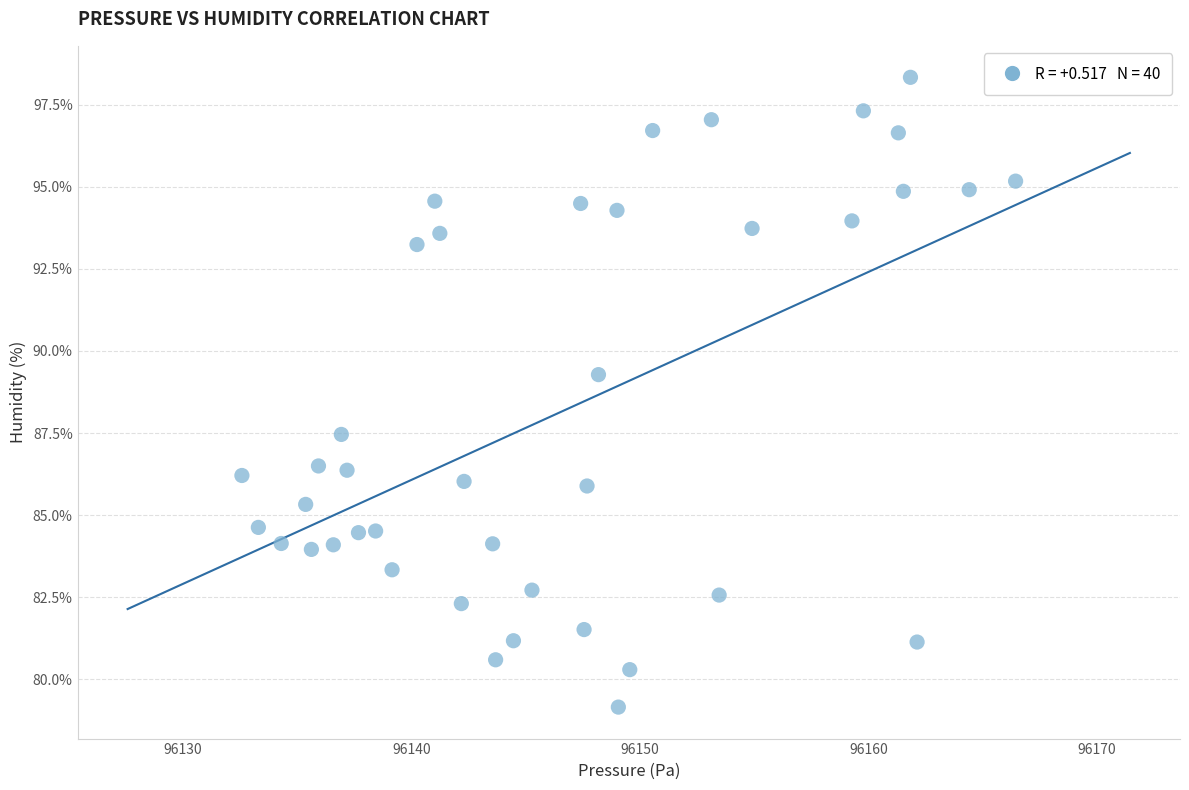

What is the range of X values (max minus min)?

33.9